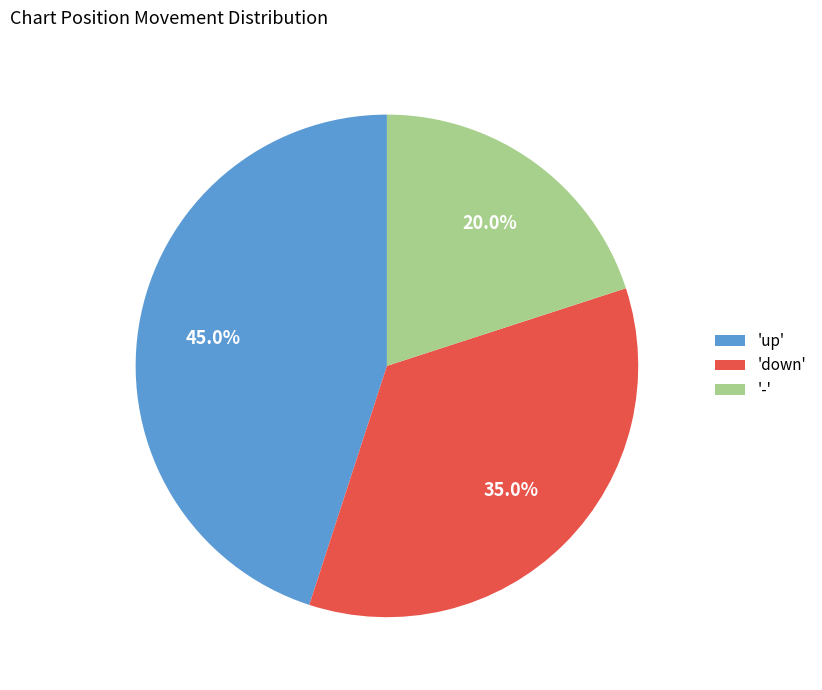

Which has a higher value, 'down' or '-'?

'down'